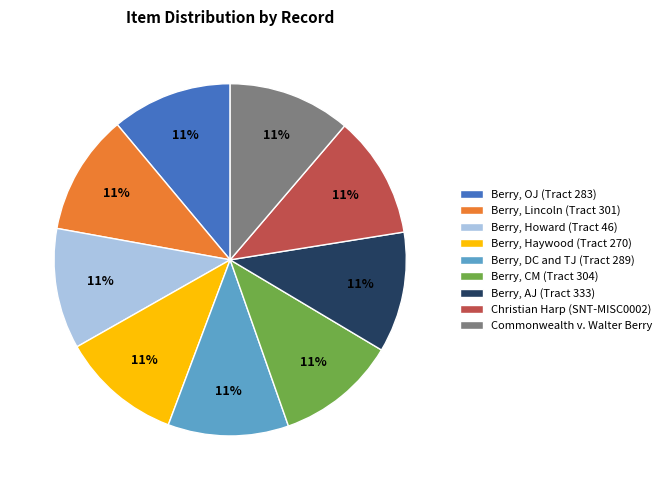

True or false: Berry, OJ (Tract 283) accounts for 1% of the total.

False